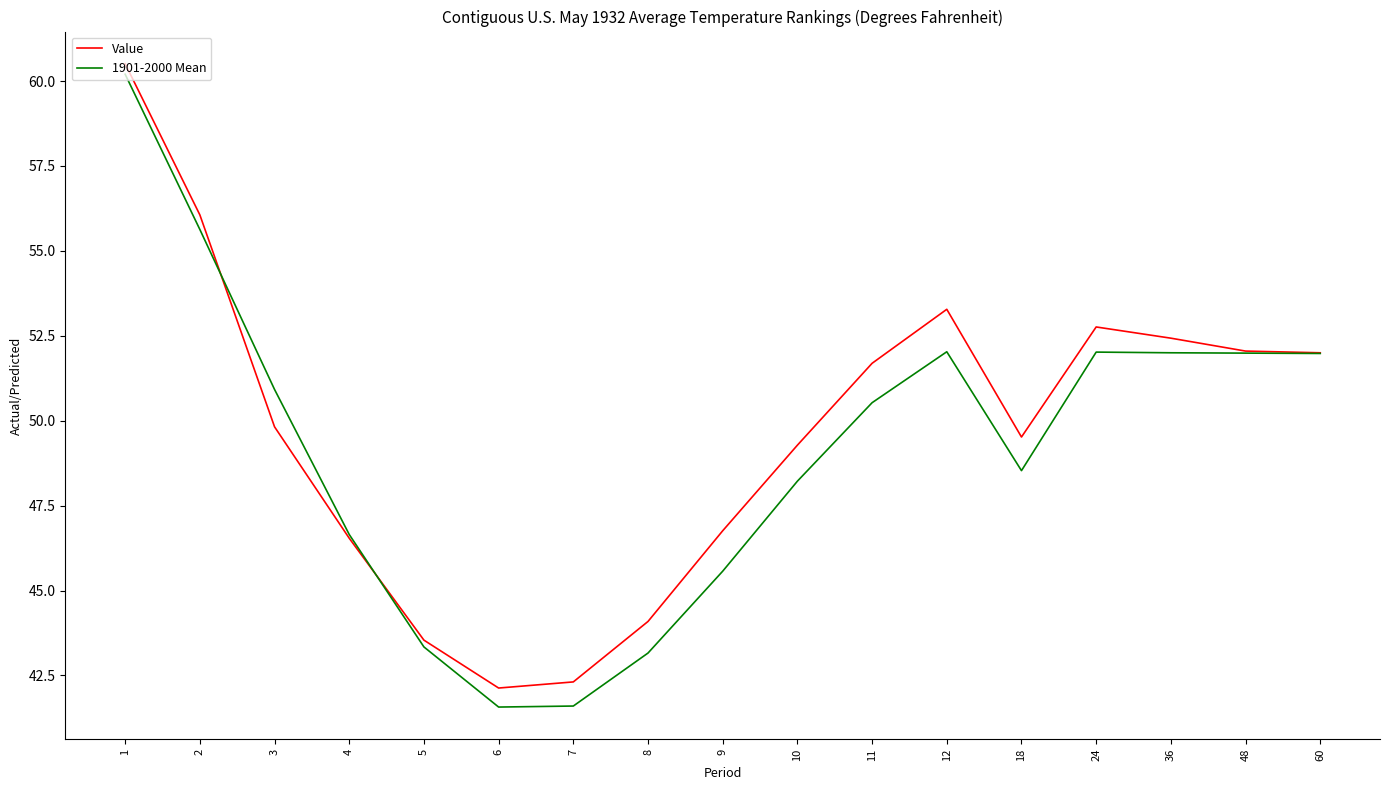

Is it true that 1901-2000 Mean equals 41.6 at 6?

True